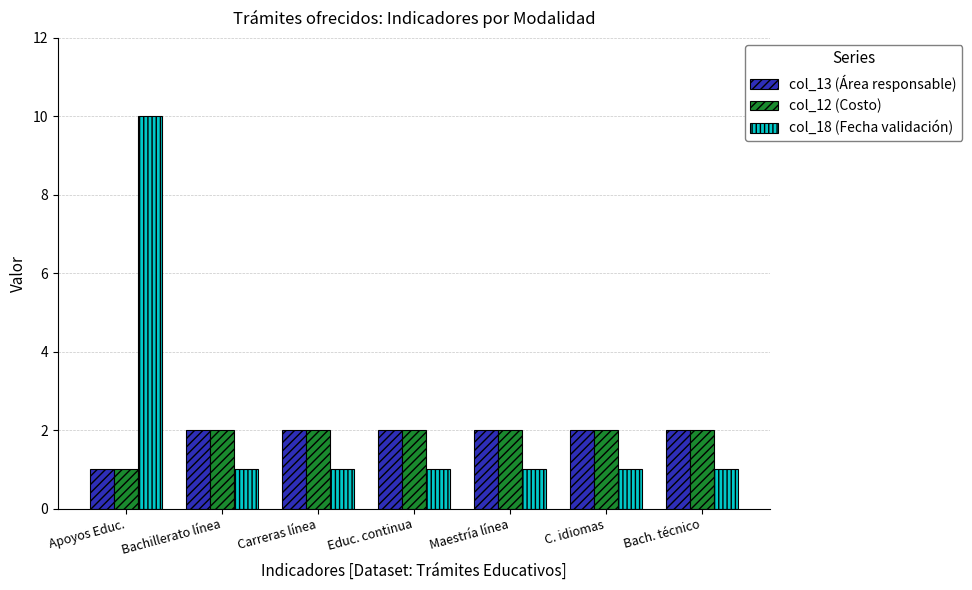

What is the greatest value displayed?

10